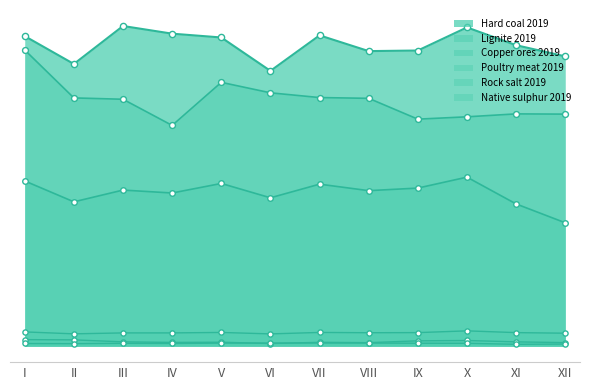

At which category is the sum across all series the highest?

I